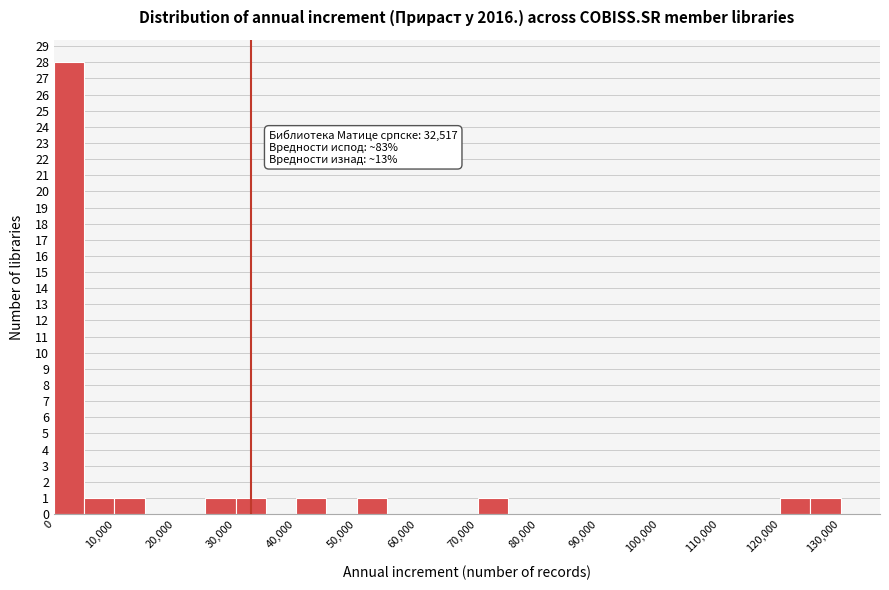

Which range on the x-axis has the tallest bar?

0 to 5000